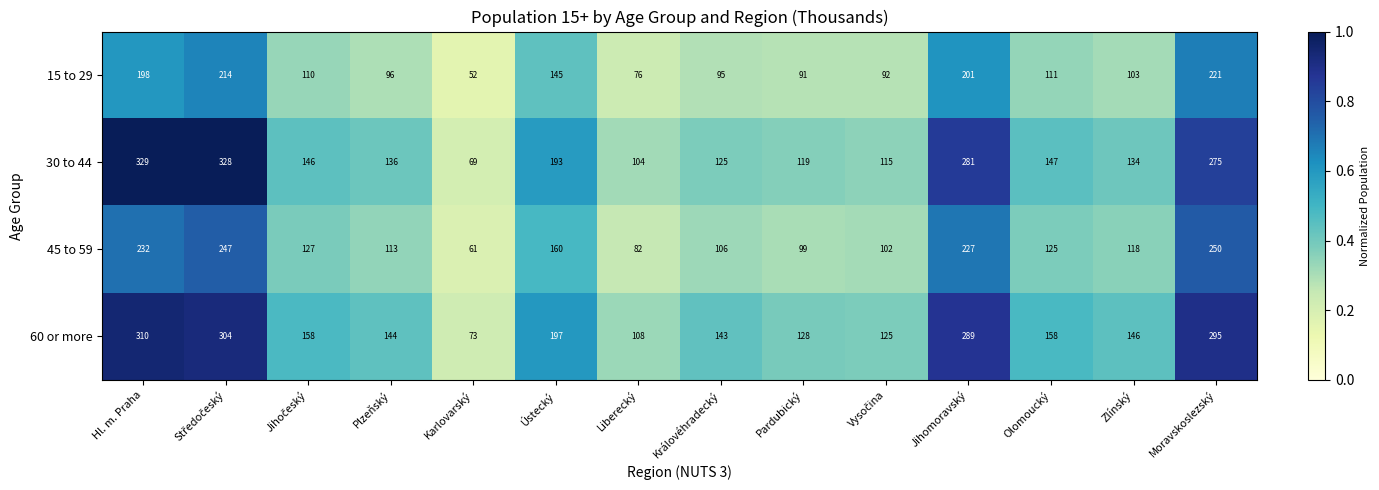

Which series changed the most between Liberecký and Zlínský?

60 or more